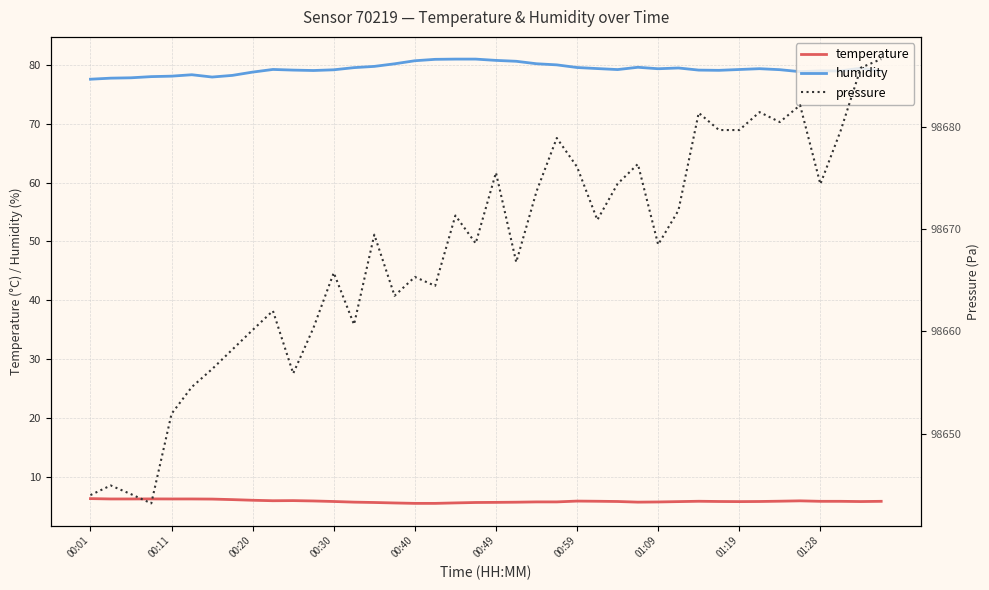

What is the value of the temperature point at the 16th from the left?

5.5